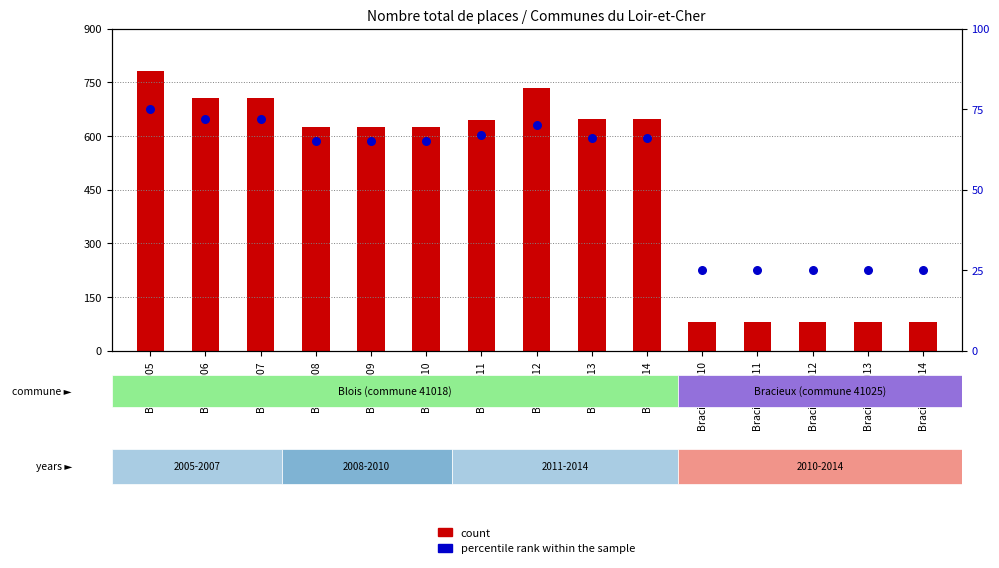

At how many categories does at least one series exceed 751?

1